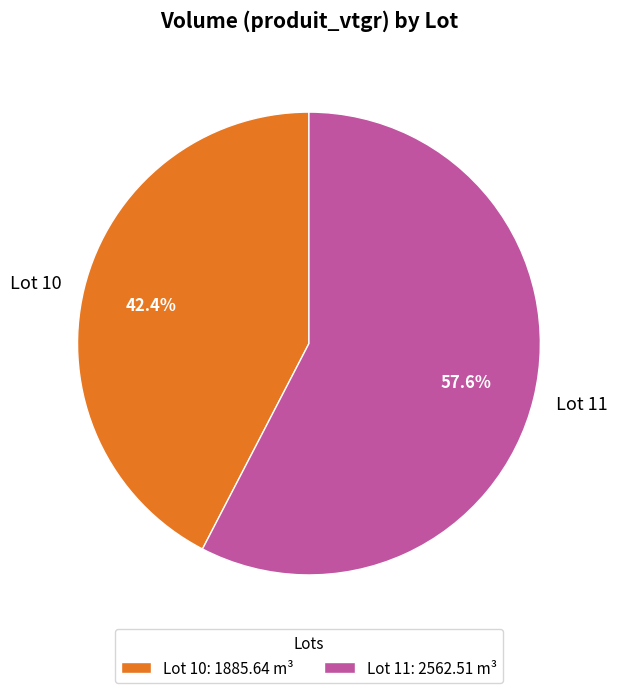

How many slices are in this pie chart?

2